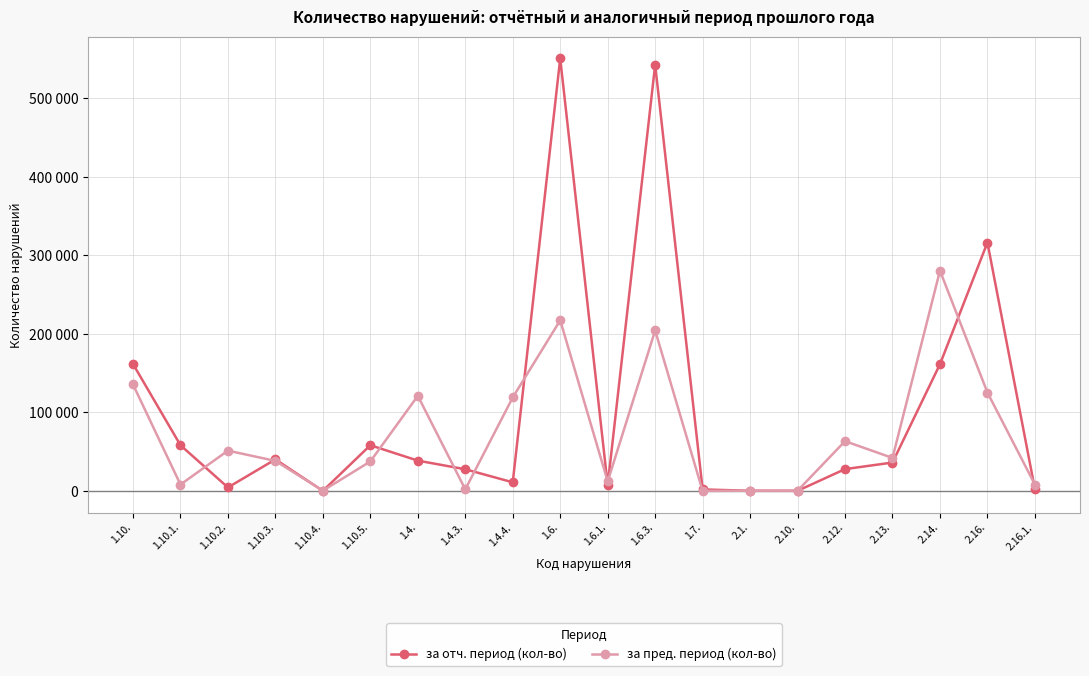

Is this an area chart (filled region under the line)?

No